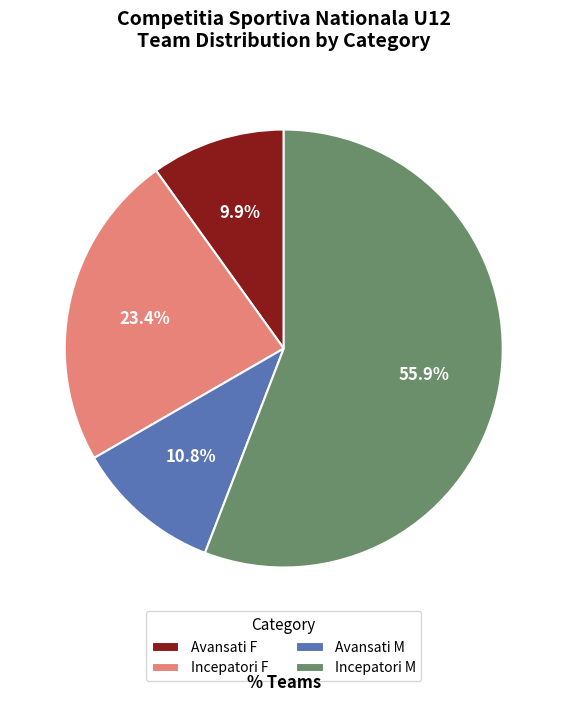

To the nearest percent, what is the combined percentage of Incepatori F and Avansati M?

34%